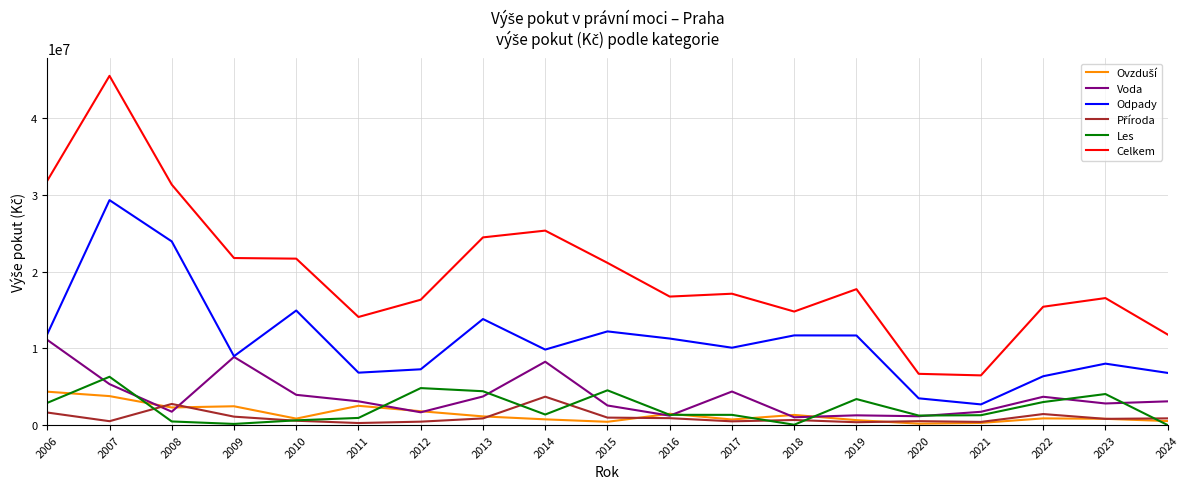

At which category is the sum across all series the highest?

2007